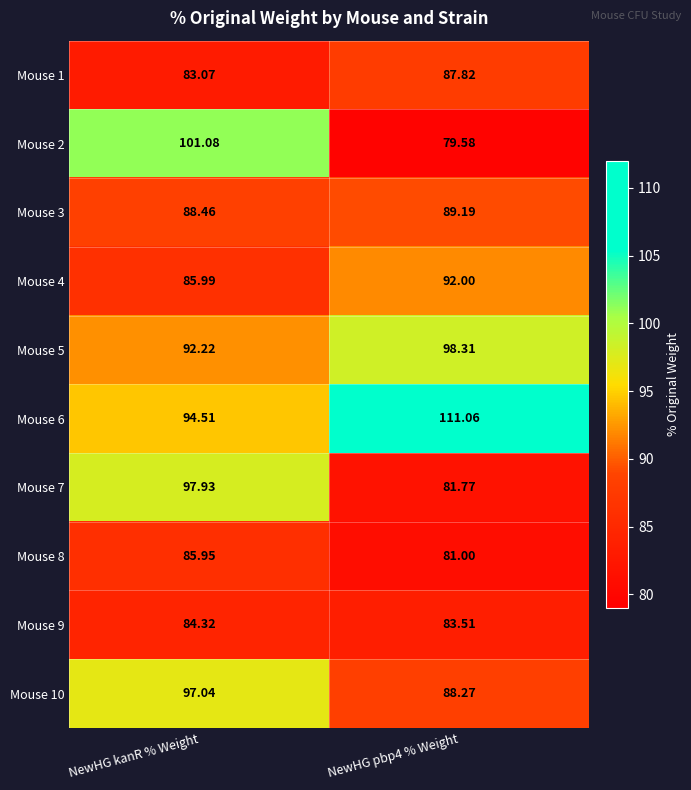

What is the greatest value displayed?

111.1